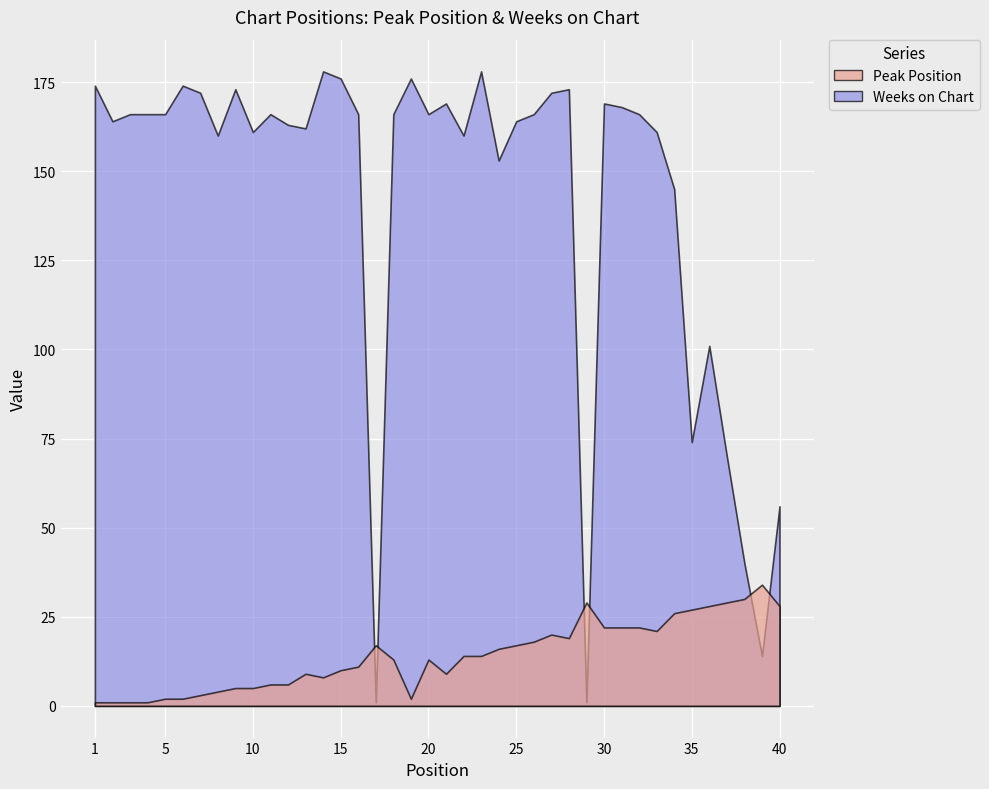

Between which two adjacent categories do Peak Position and Weeks on Chart first intersect?

16 and 17